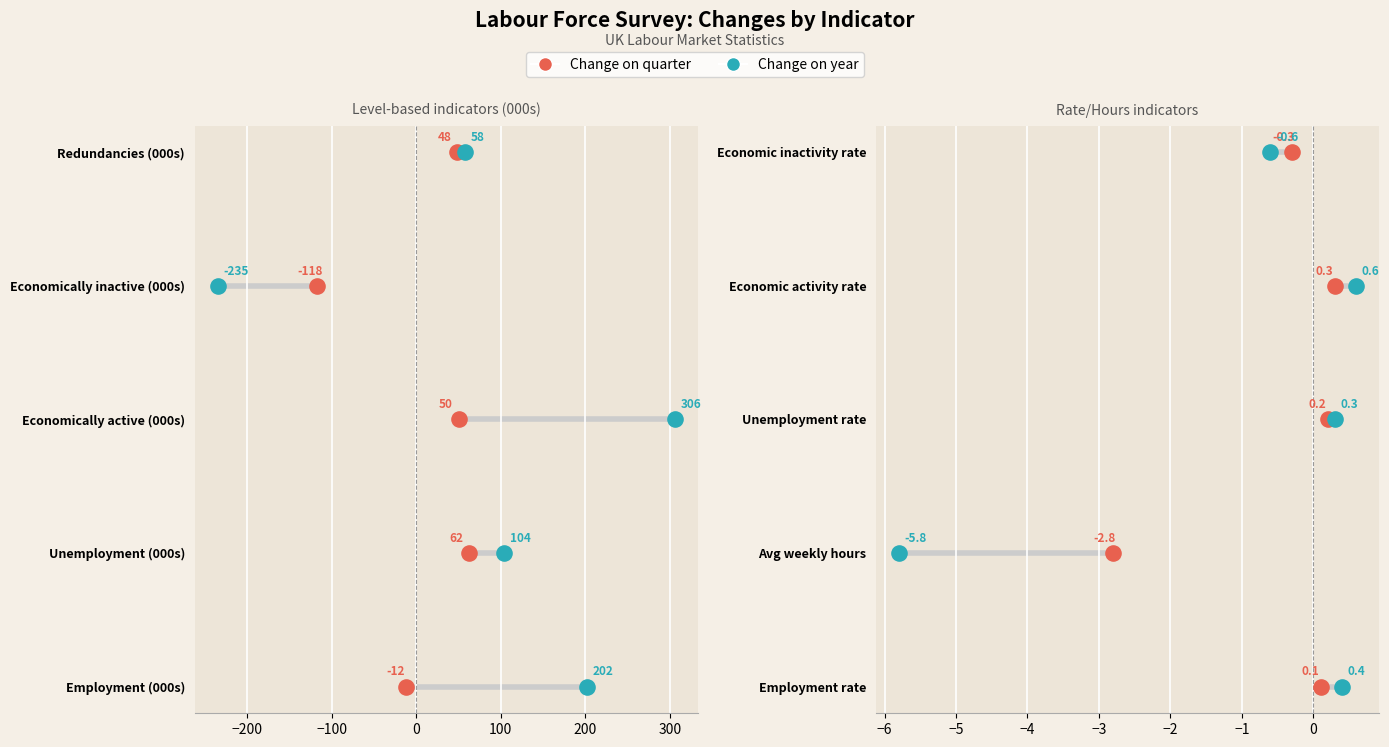

Is the value of Change on year at −100 greater than the value of Change on quarter at −100?

No